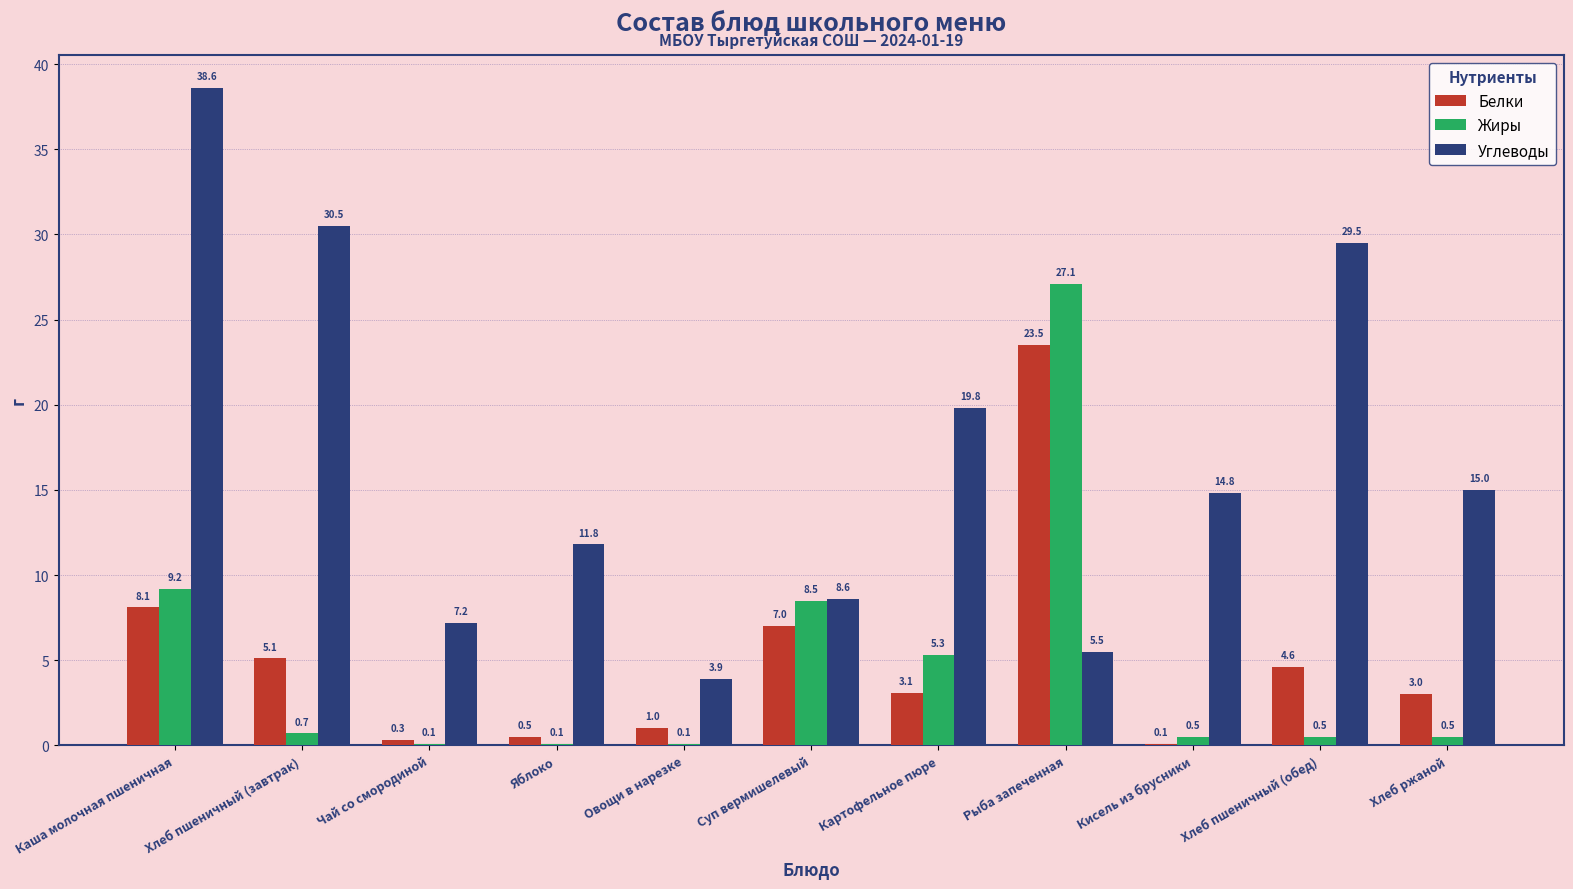

At which label is Углеводы closest to 21?

Картофельное пюре